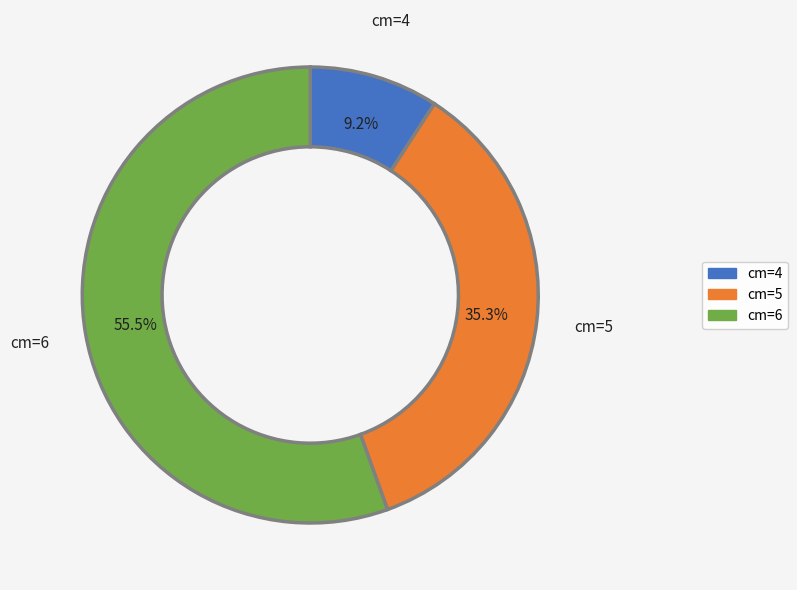

Does any single category account for the majority?

Yes